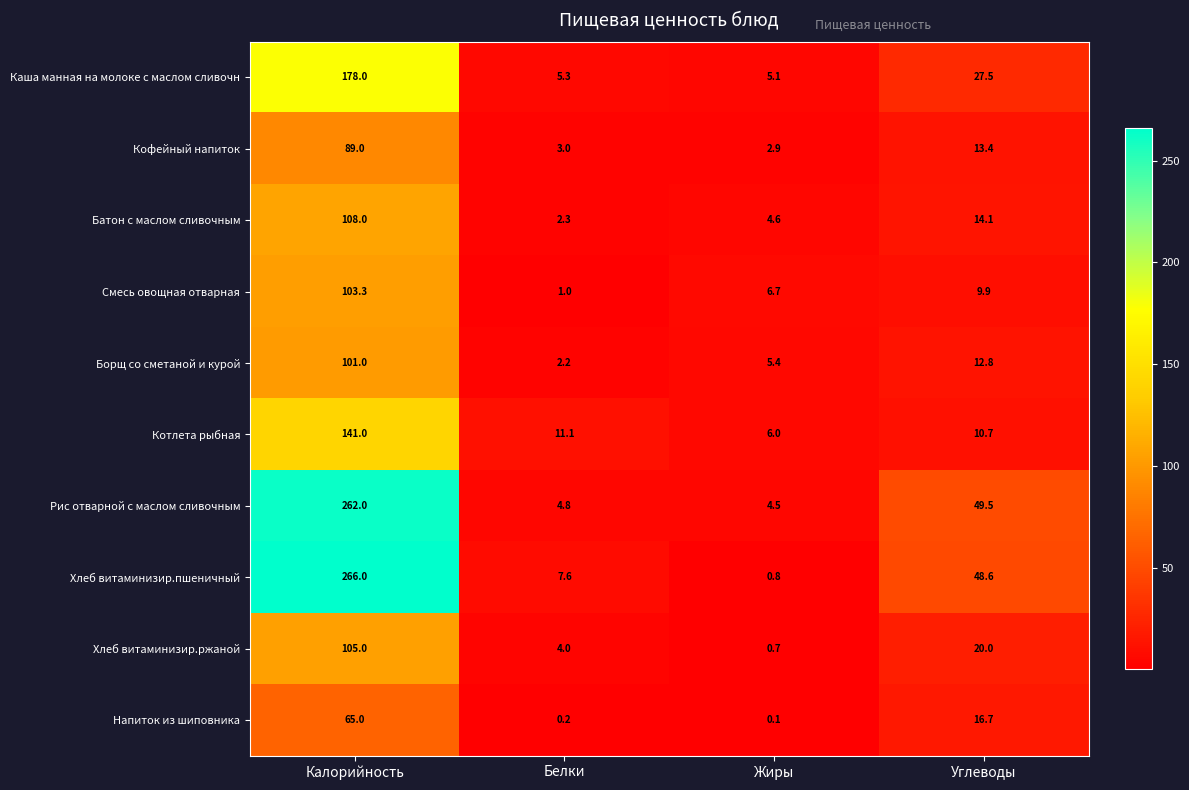

At which category is the sum across all series the highest?

Калорийность